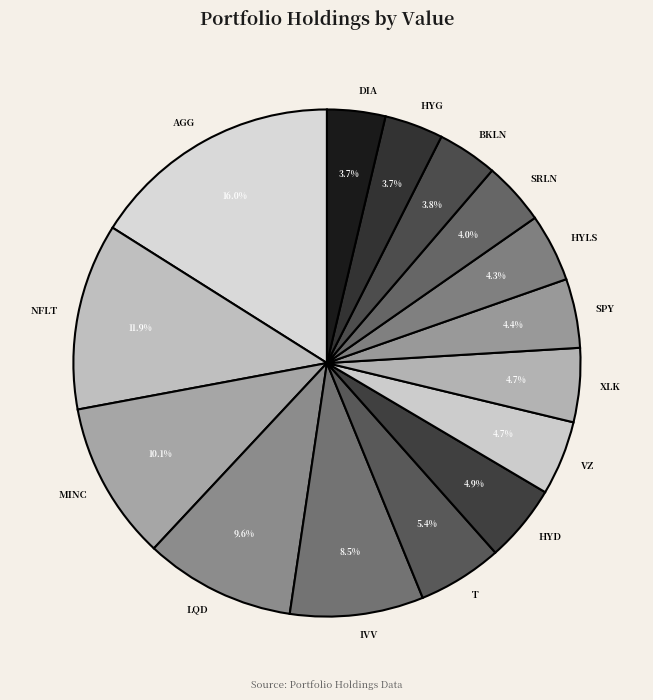

True or false: MINC accounts for 10% of the total.

True